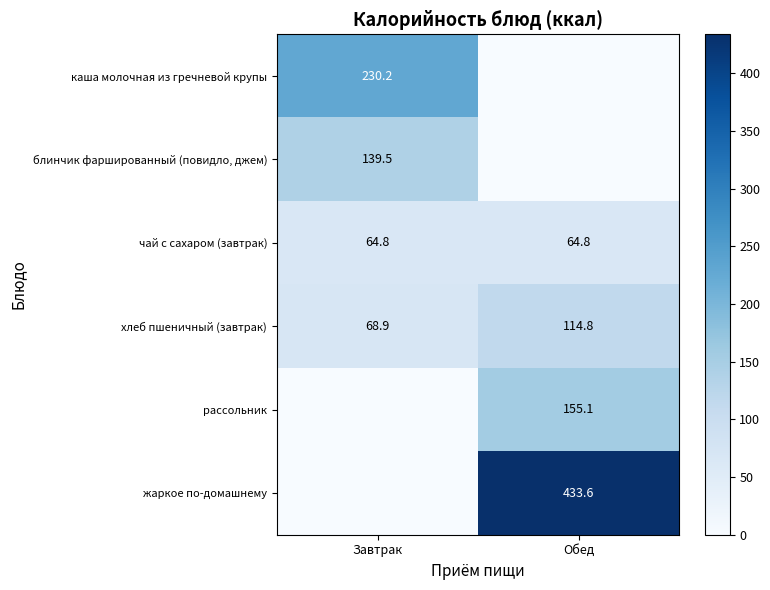

How many categories are shown in the chart?

2